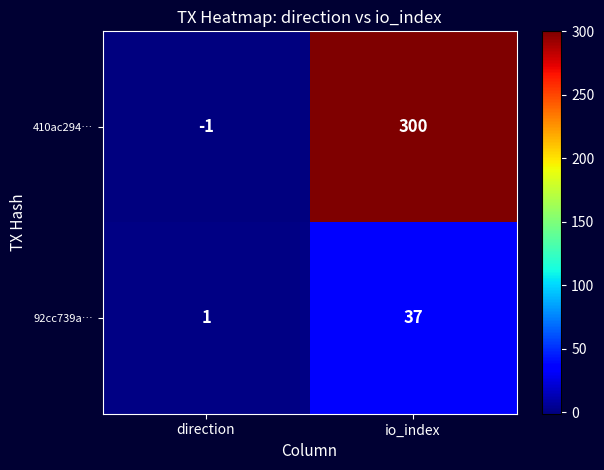

Is the value of 410ac294… at direction greater than the value of 92cc739a… at io_index?

No